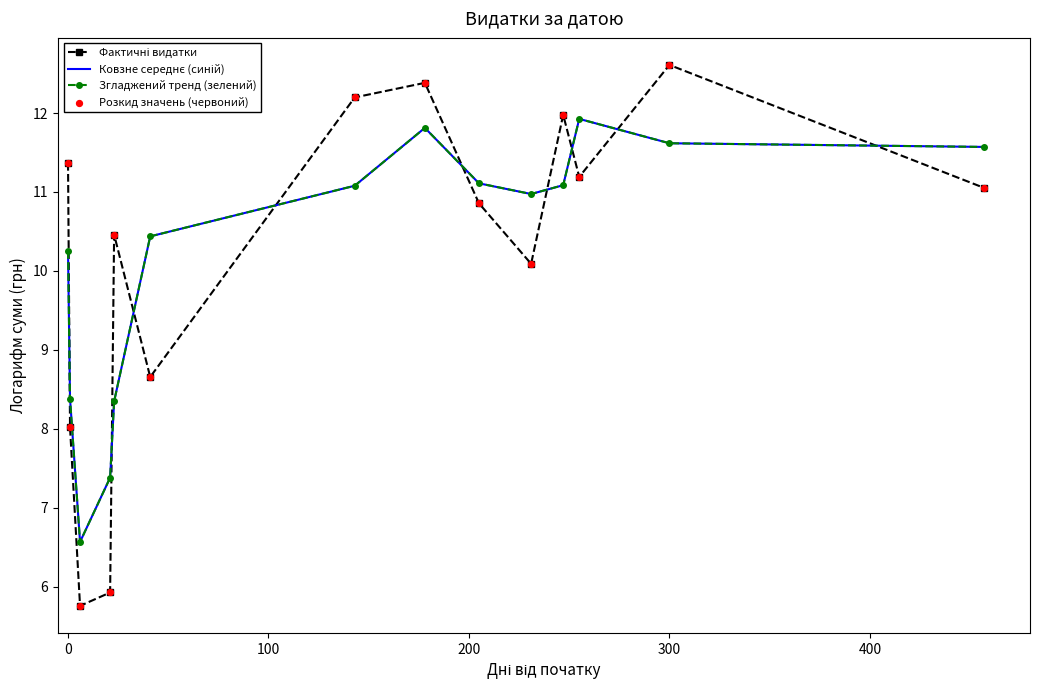

At how many categories does at least one series exceed 7?

13